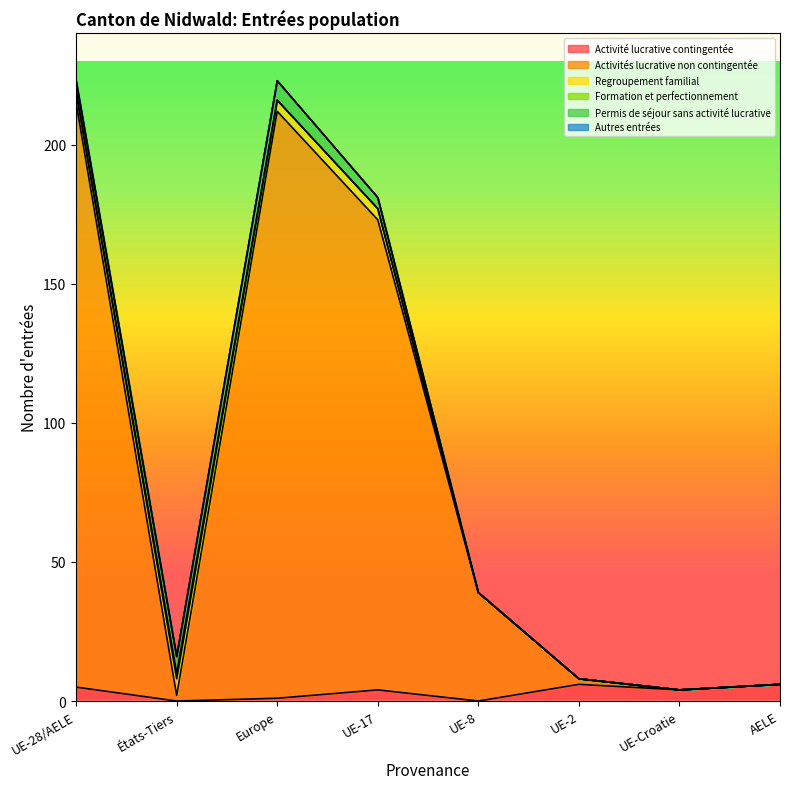

List the series in order of their peak value, lowest first.

Autres entrées, Formation et perfectionnement, Activité lucrative contingentée, Regroupement familial, Permis de séjour sans activité lucrative, Activités lucrative non contingentée